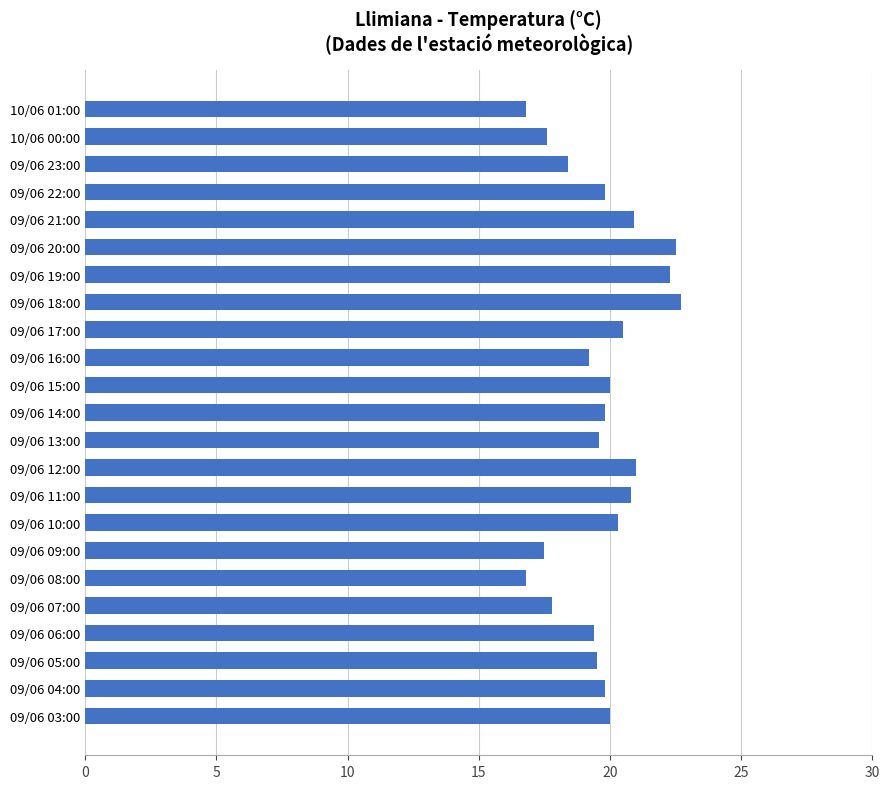

What is the label of the 8th bar from the bottom?

09/06 10:00